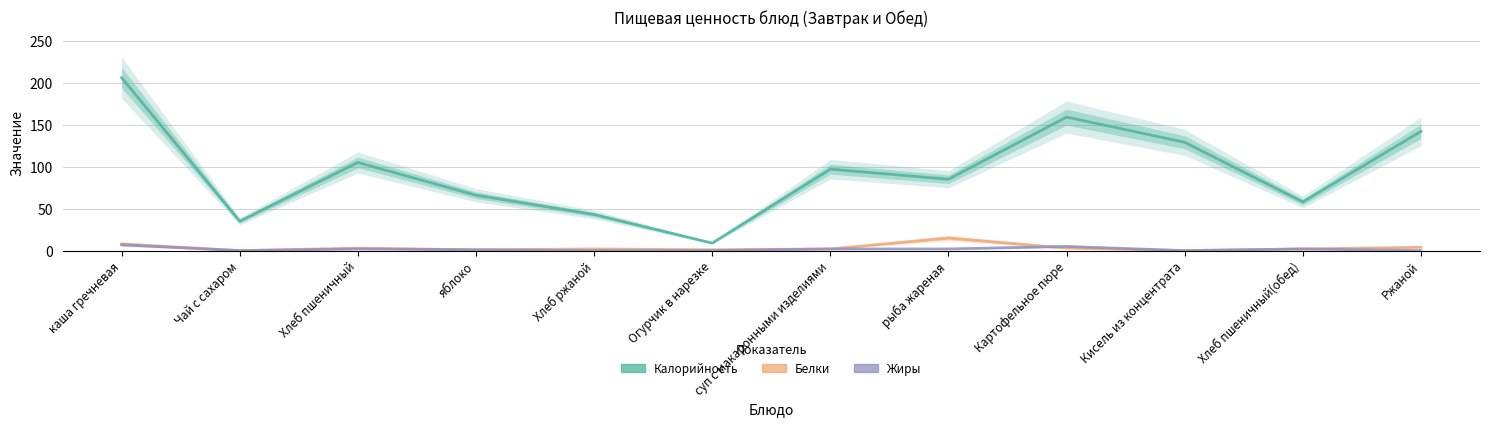

The Жиры series shows 0.0 at Хлеб ржаной. True or false?

True